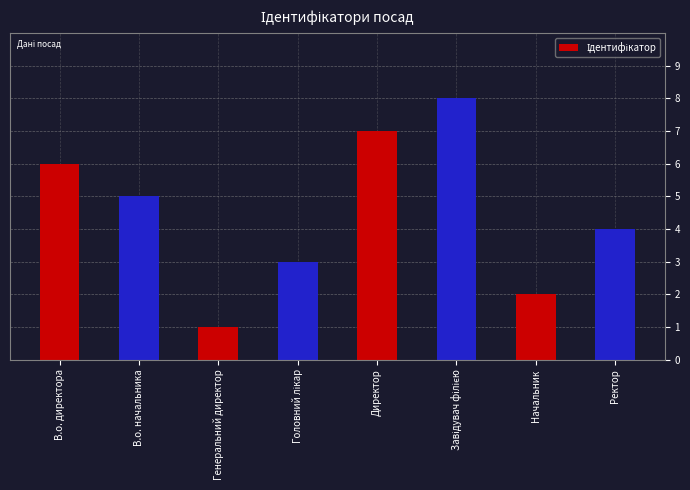

What is the label of the 2nd bar from the left?

В.о. начальника